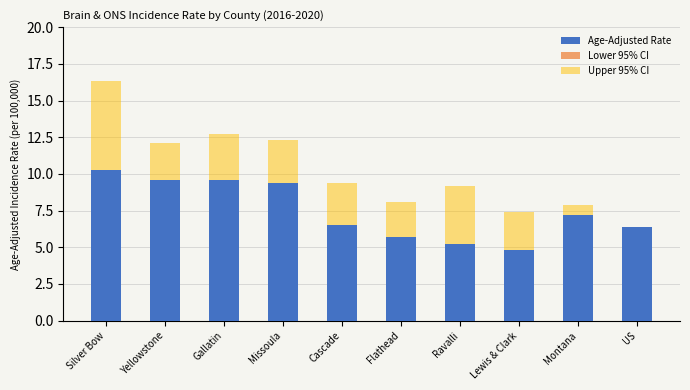

Which label corresponds to the largest value in the chart?

Silver Bow